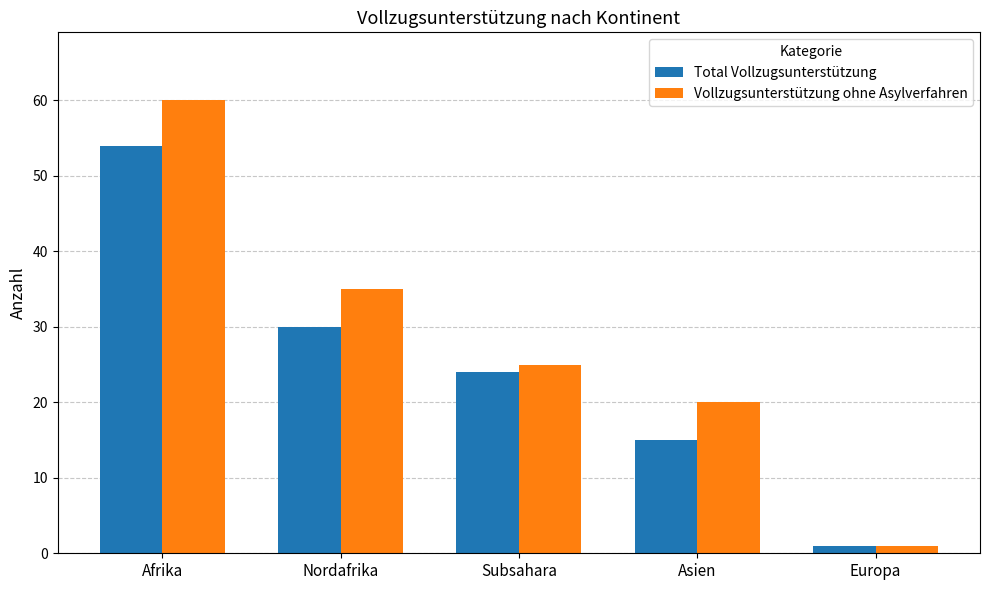

List the labels in order of Vollzugsunterstützung ohne Asylverfahren value, smallest first.

Europa, Asien, Subsahara, Nordafrika, Afrika